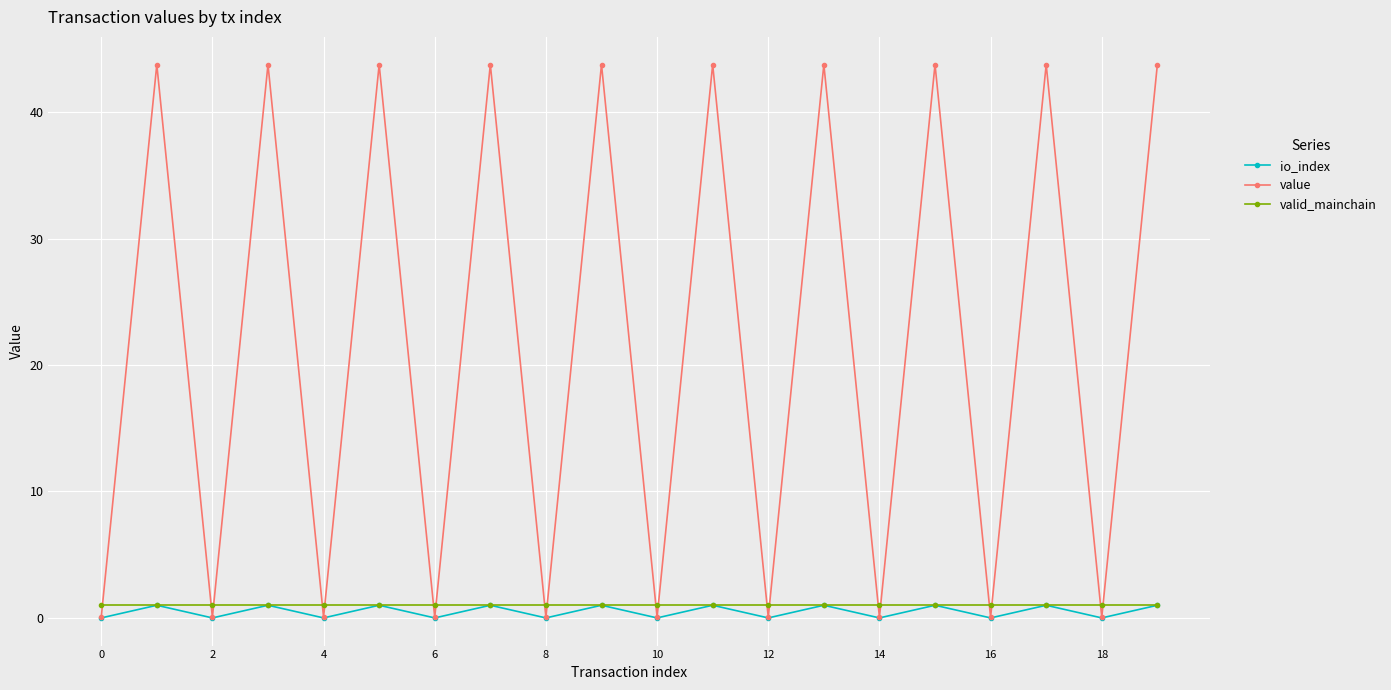

After their last crossing, which series has the higher values: valid_mainchain or value?

value